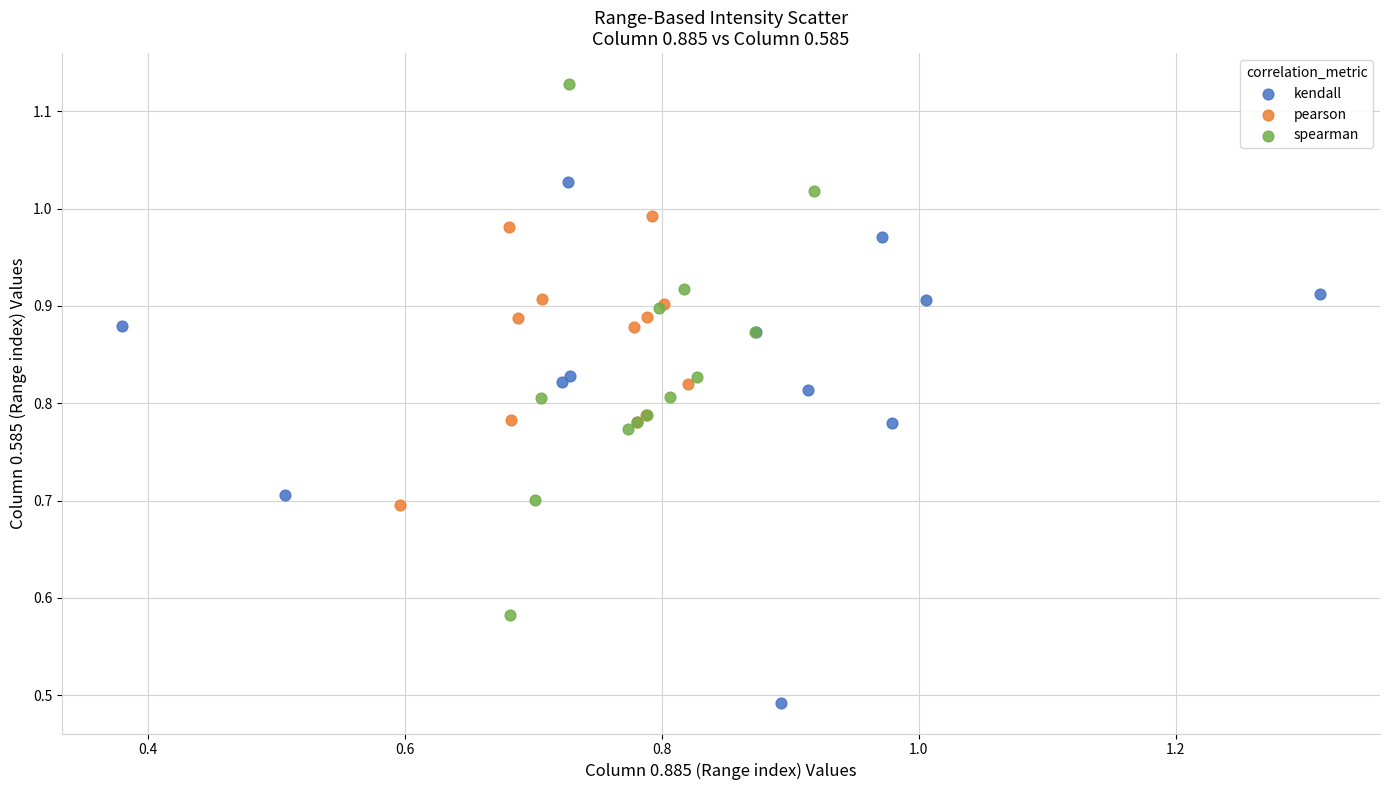

Which series reaches the maximum Y coordinate?

spearman